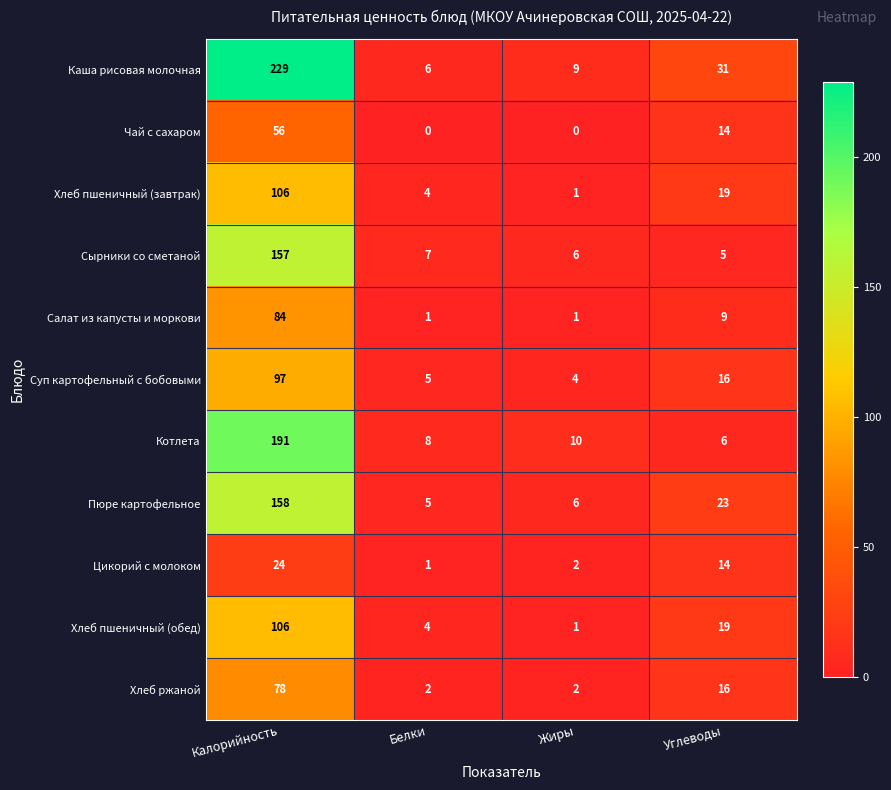

Where does the Хлеб ржаной series first go above 16?

Калорийность